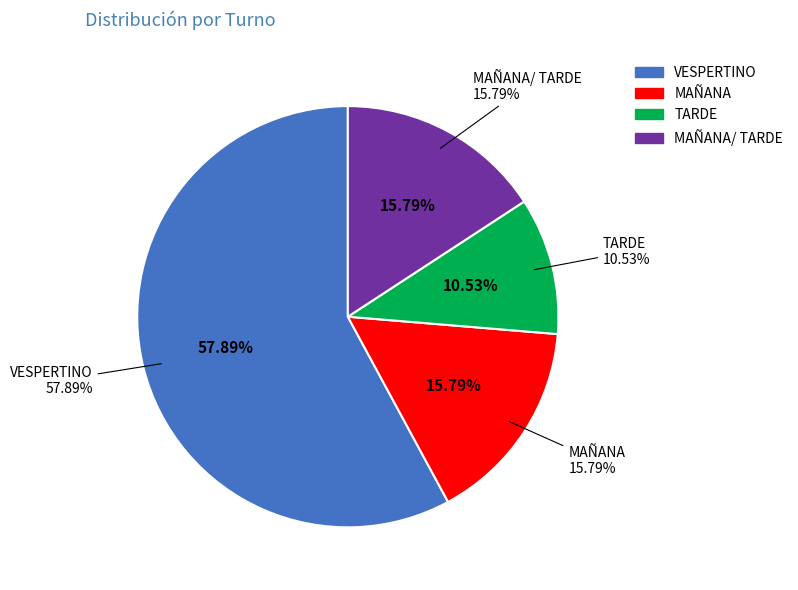

To the nearest percent, what percentage of the pie is TARDE?

11%